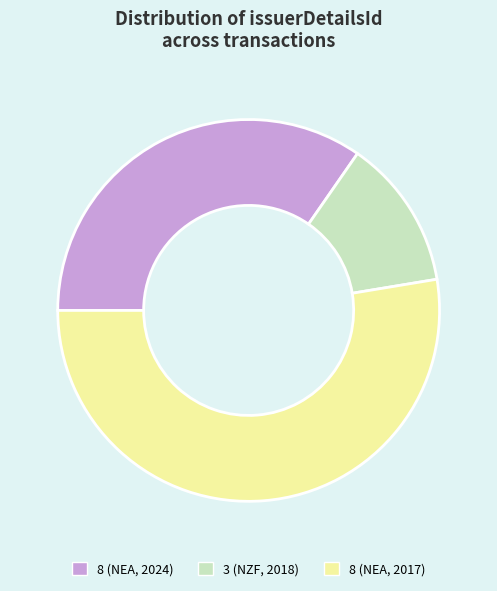

Which category has the biggest portion of the pie?

8 (NEA, 2017)